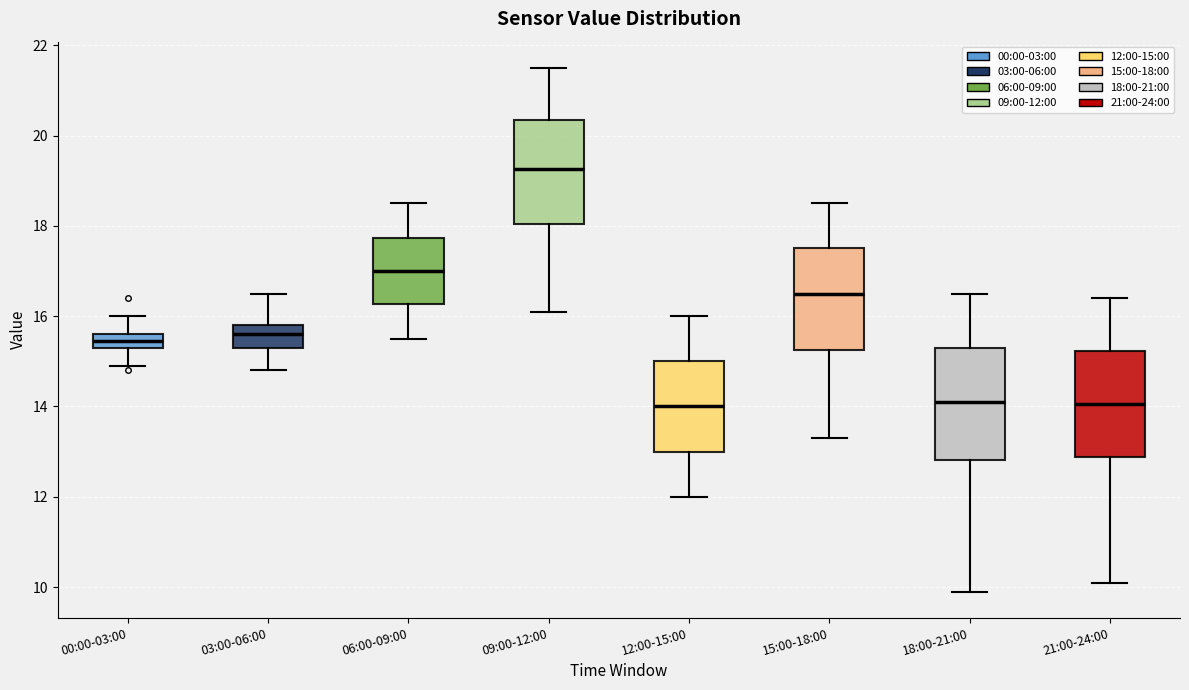

Where does the upper whisker of the box for 09:00-12:00 end on the y-axis? The values are not printed on the chart, so give them approximately, as read against the axis.

21.6